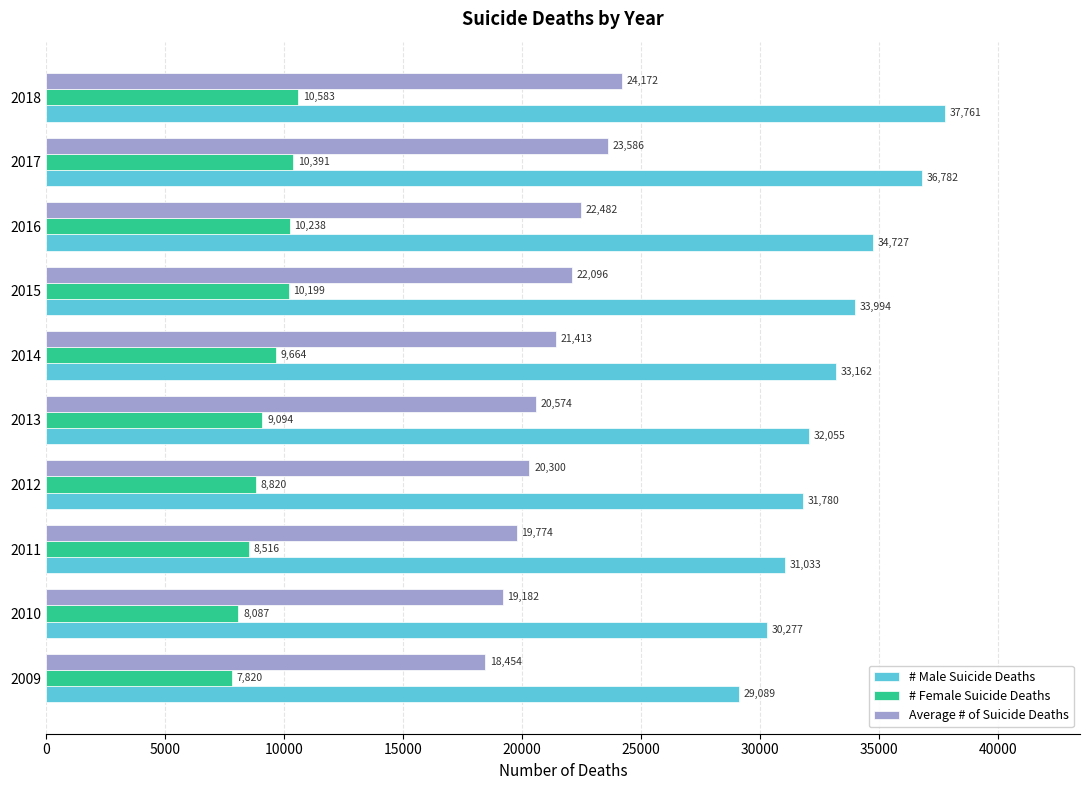

Rank the series by their maximum value, from lowest to highest.

# Female Suicide Deaths, Average # of Suicide Deaths, # Male Suicide Deaths